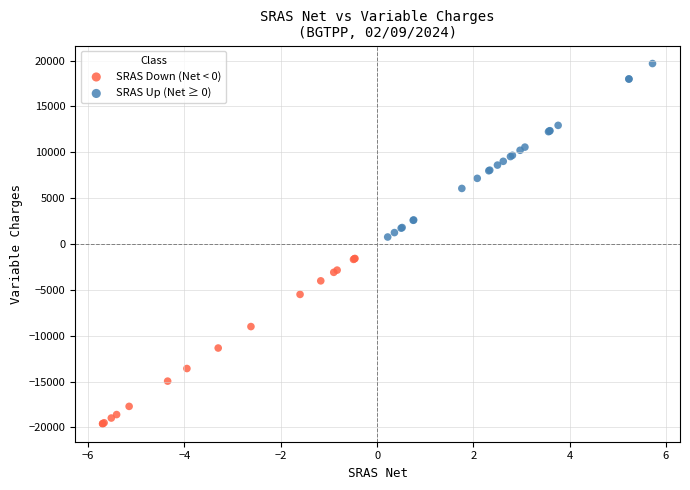

Which series has the largest Y range (max minus min)?

SRAS Up (Net ≥ 0)